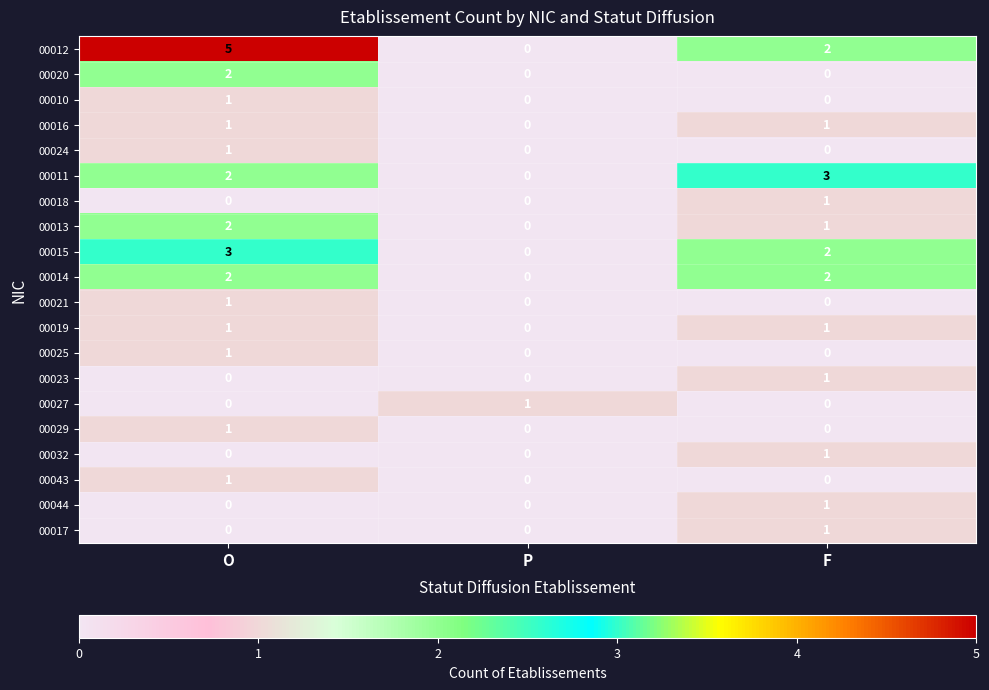

At how many categories does at least one series exceed 0?

3